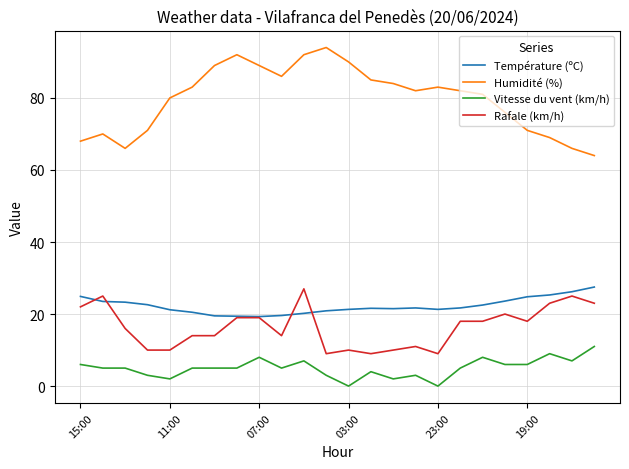

Which series has the widest spread of values?

Humidité (%)